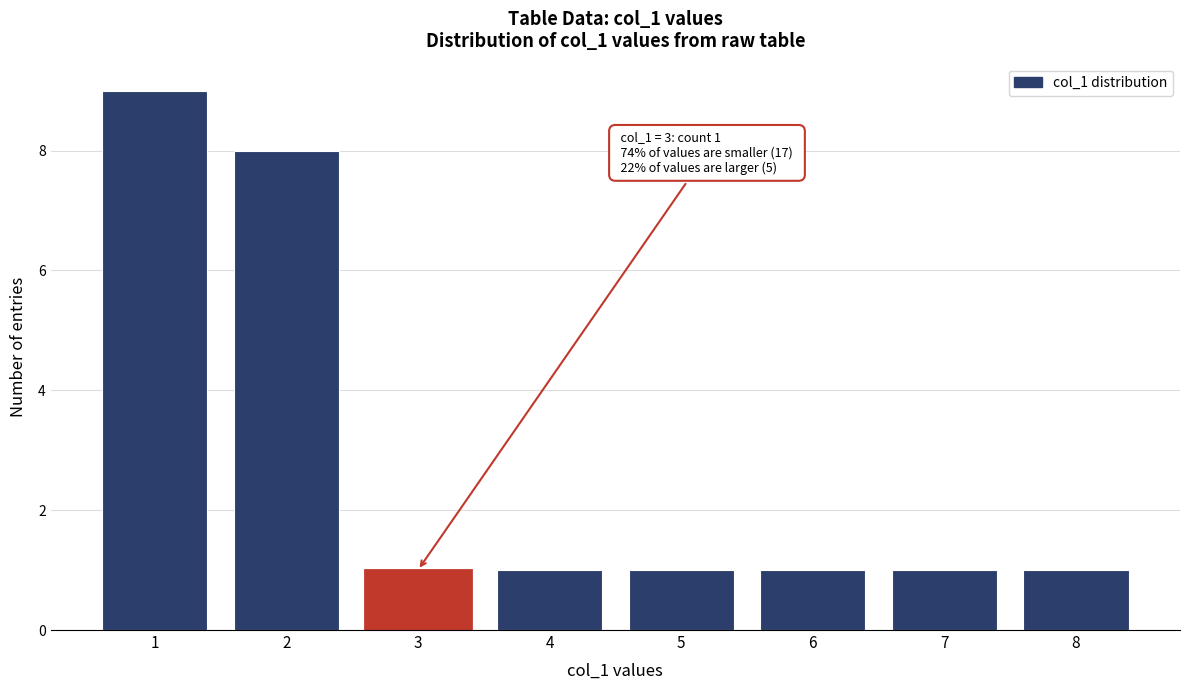

Reading left to right, transcribe all the data shown in this chart.

9	8	1	1	1	1	1	1